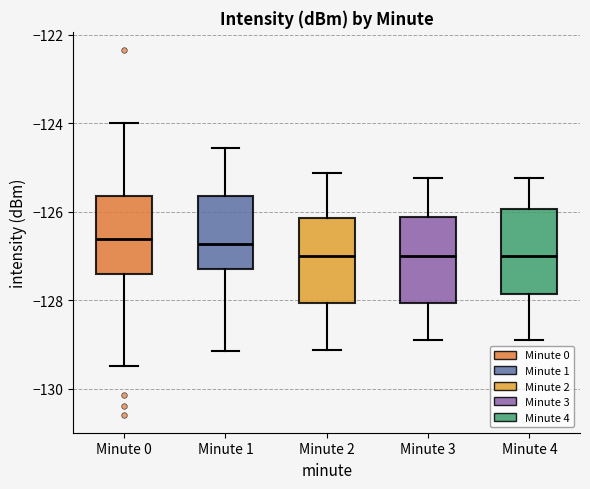

Reading left to right, read every box against the y-axis: the position of its median line, the range the box covers, and the ends of its whiskers. The values are not printed on the chart, so give them approximately, as read against the axis.

Minute 0: median -126.6, box -127.4 to -125.6, whiskers -129.4 to -124.0
Minute 1: median -126.8, box -127.2 to -125.6, whiskers -129.2 to -124.6
Minute 2: median -127.0, box -128.0 to -126.2, whiskers -129.2 to -125.2
Minute 3: median -127.0, box -128.0 to -126.2, whiskers -128.8 to -125.2
Minute 4: median -127.0, box -127.8 to -126.0, whiskers -128.8 to -125.2